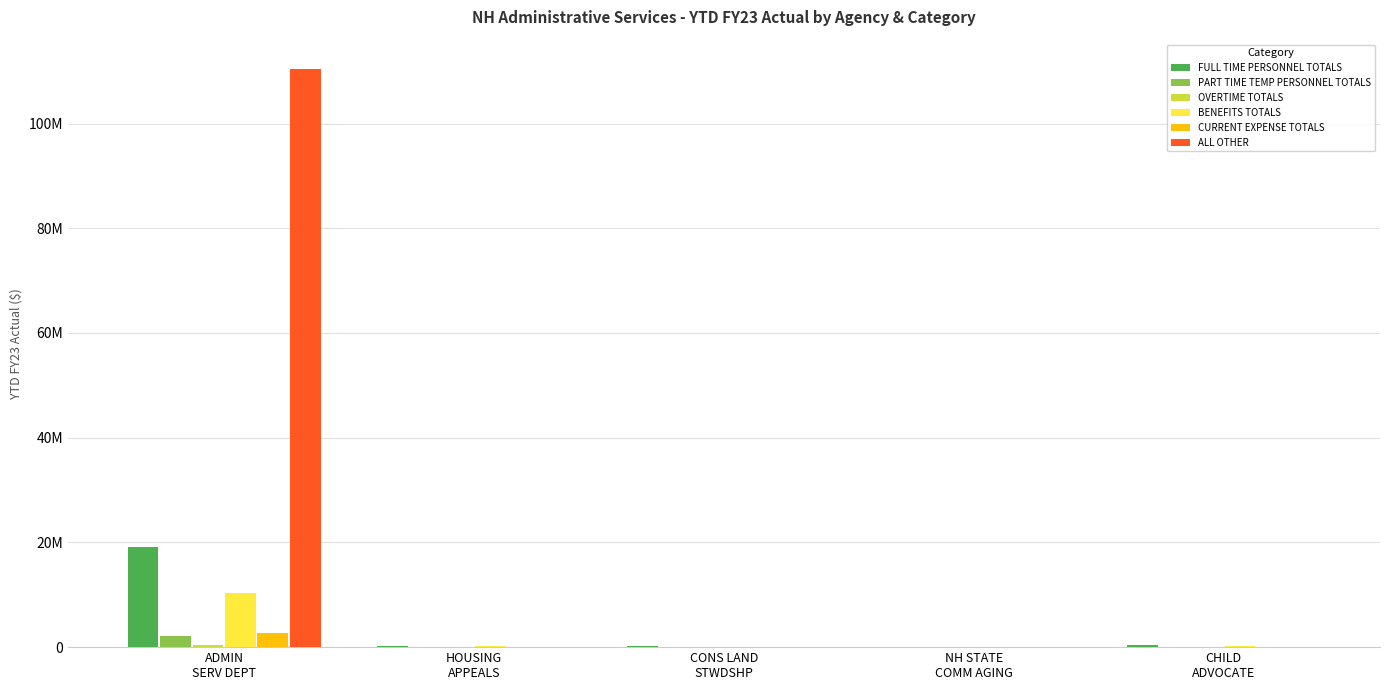

Are the bars grouped side by side (vs. stacked)?

Yes